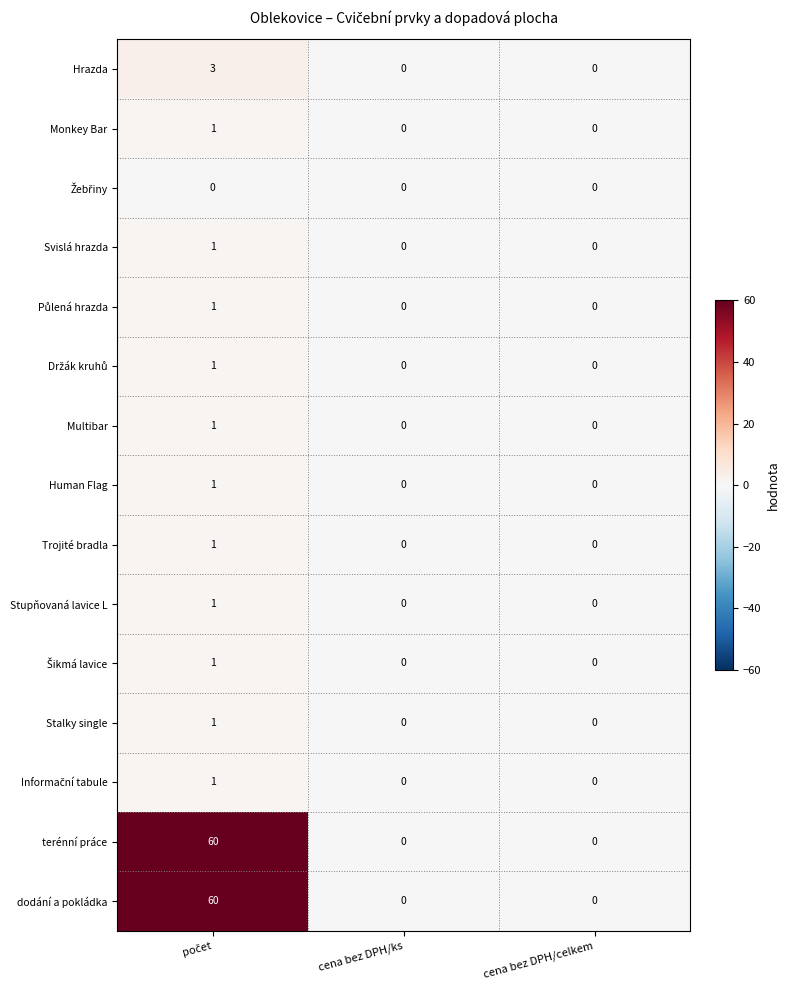

How many series are shown in this chart?

15